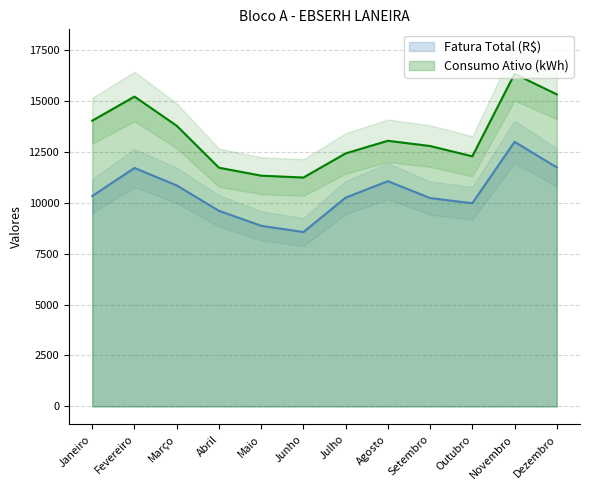

Rank the series by their average value, from highest to lowest.

Consumo Ativo (kWh), Fatura Total (R$)